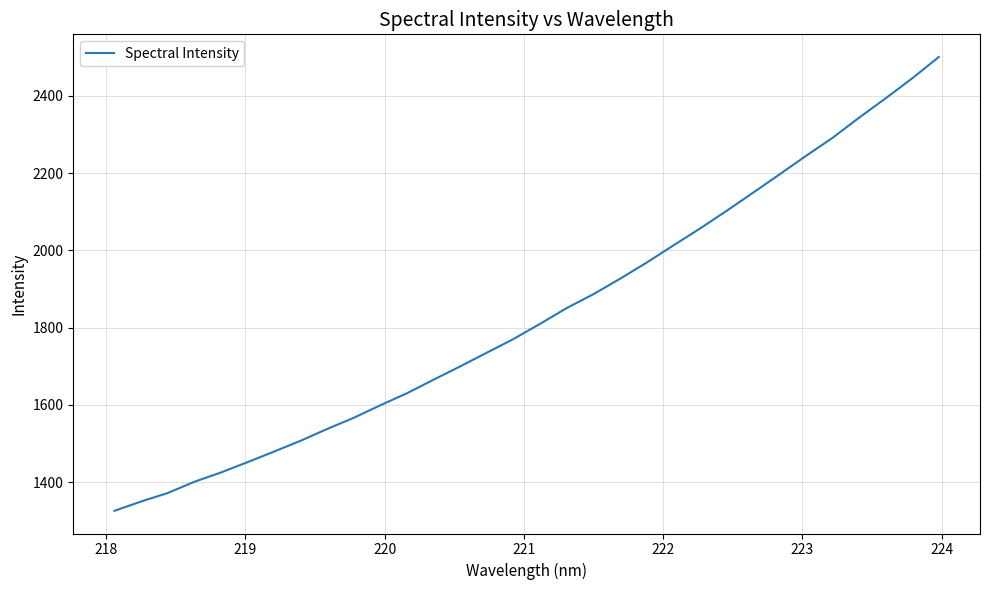

What is the difference between the maximum and minimum values?

1175.1